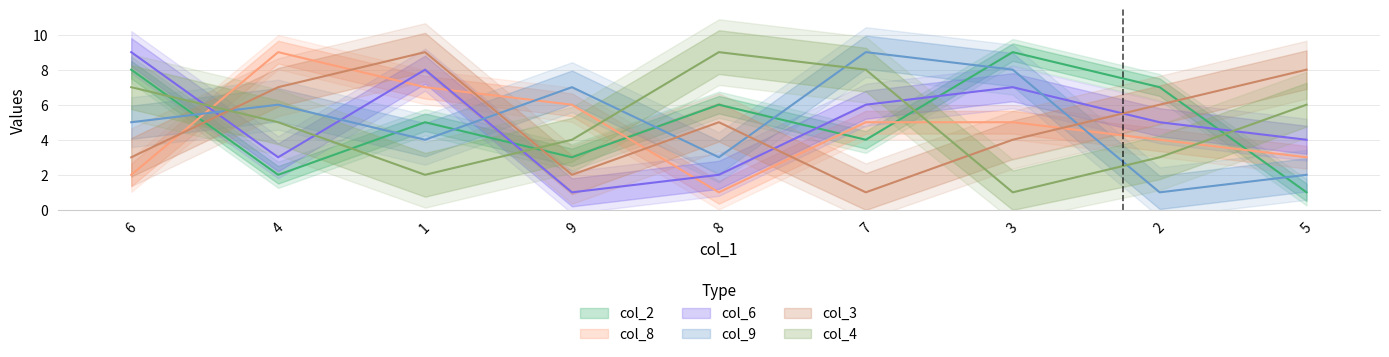

How many col_8 values are between 3 and 6?

5